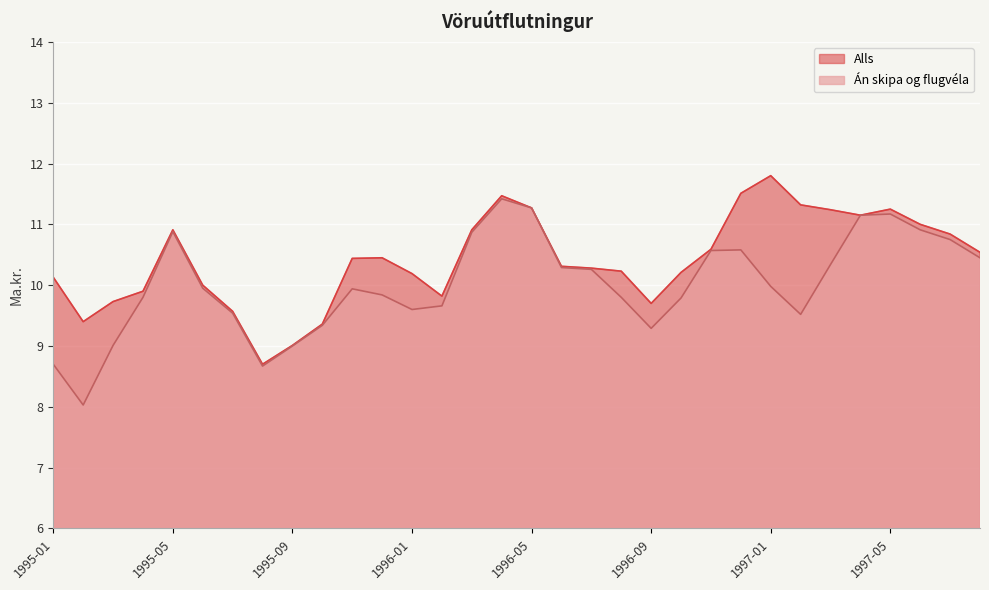

At which category does the chart reach its minimum across all series?

1995-02